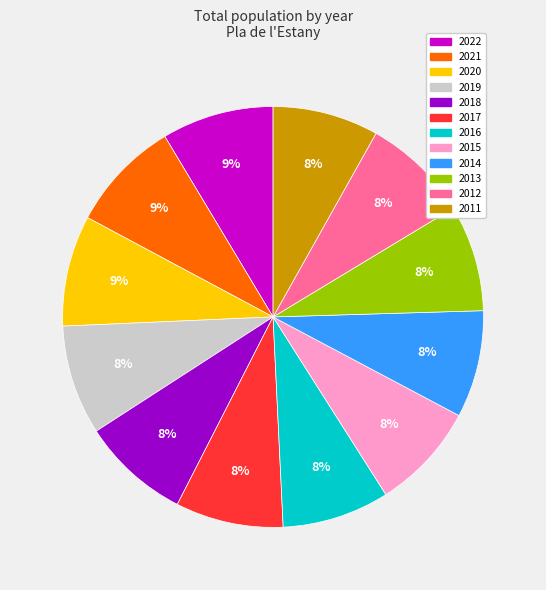

Approximately how many times larger is the value at 2016 compared to 2012?

1.0